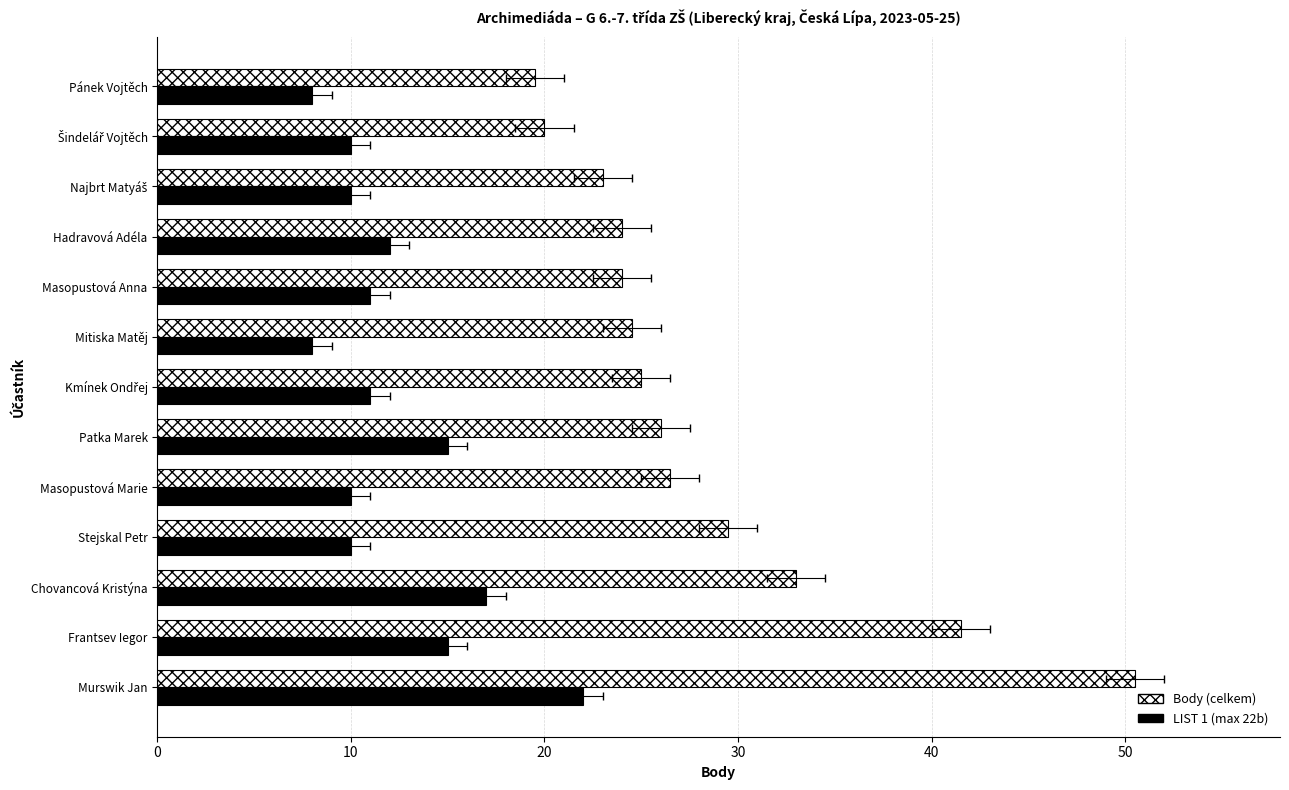

Rank the series by their average value, from lowest to highest.

LIST 1 (max 22b), Body (celkem)